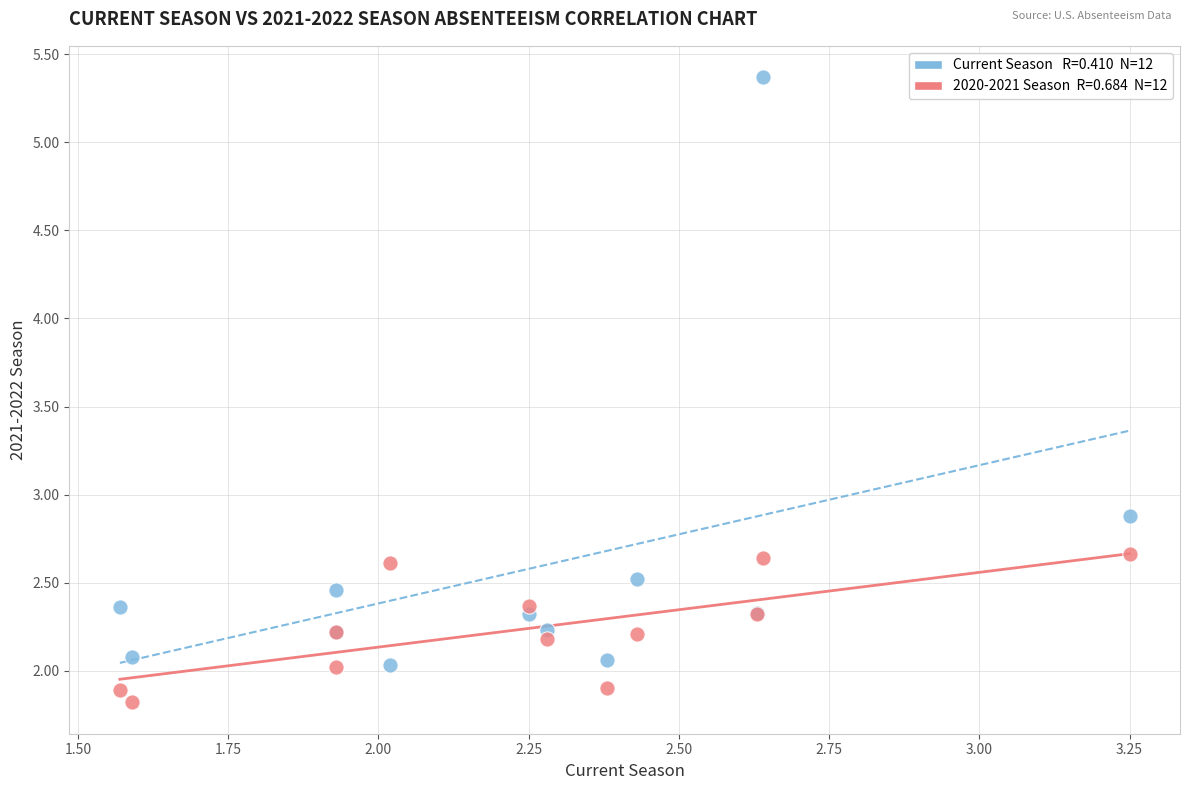

Across all series, what Y value is closest to 3?

2.9